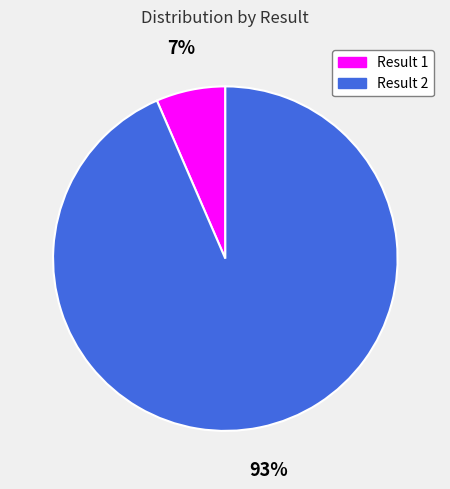

What is the smallest slice in the pie chart?

Result 1